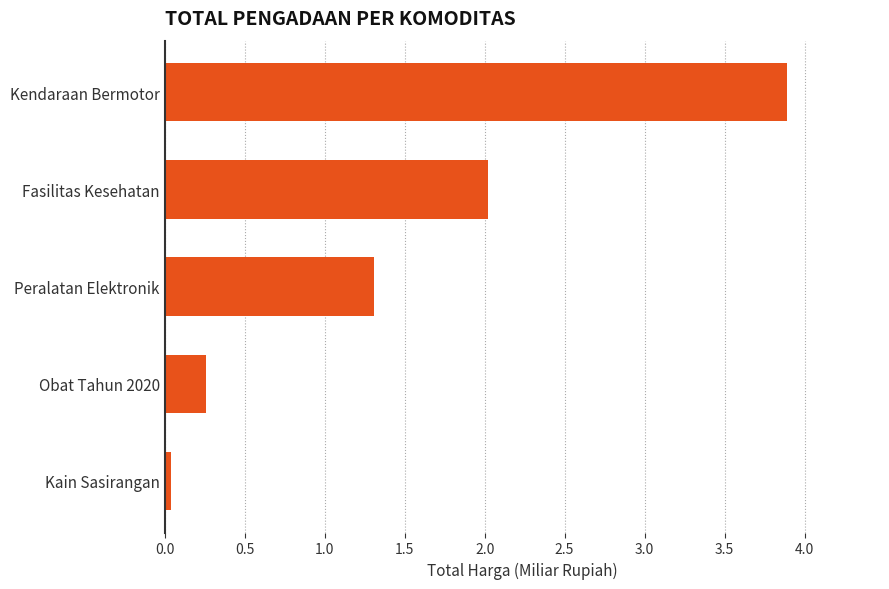

The value at Fasilitas Kesehatan is 3.6. True or false?

False